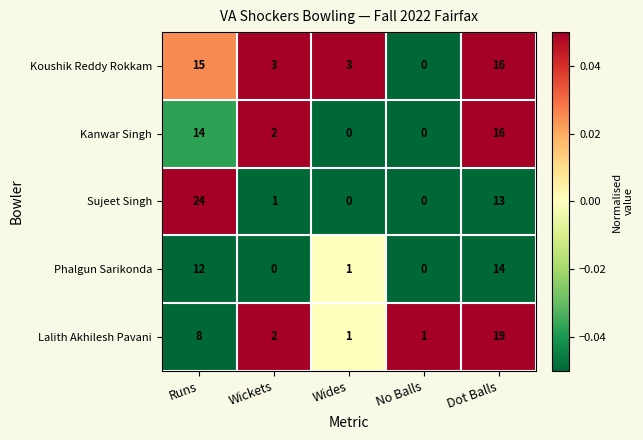

The value of Phalgun Sarikonda at No Balls is 0. True or false?

True